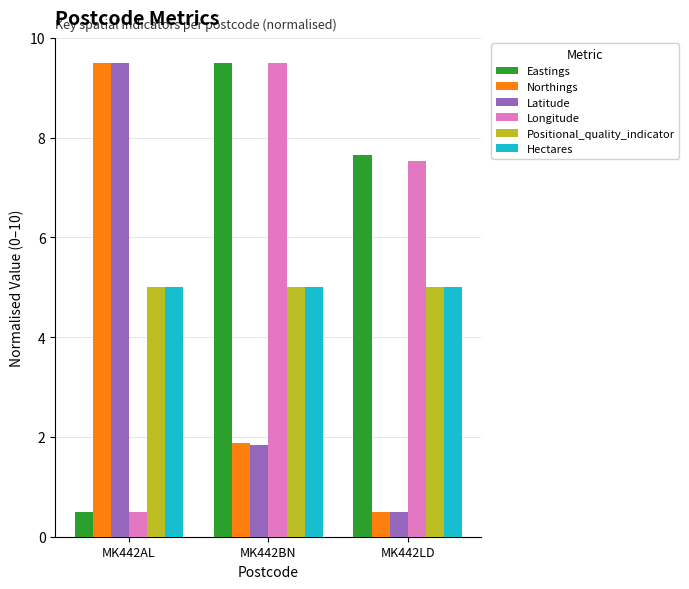

The Eastings series shows 0.5 at MK442AL. True or false?

True